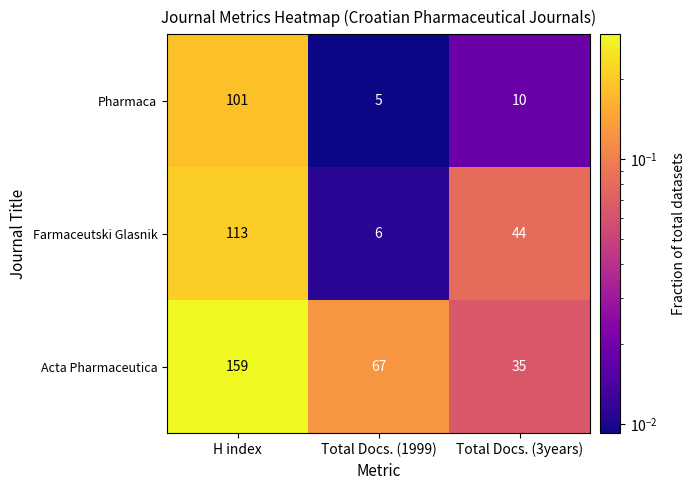

Reading left to right, extract all data points from this chart.

Pharmaca: 101	5	10
Farmaceutski Glasnik: 113	6	44
Acta Pharmaceutica: 159	67	35